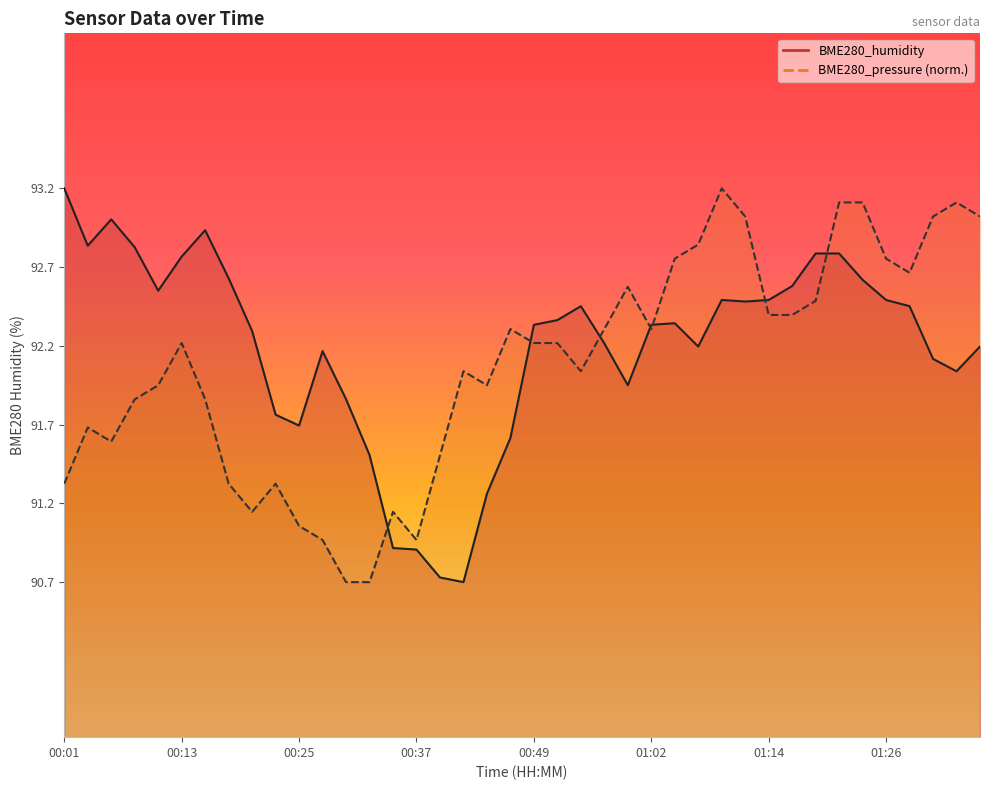

Reading right to left, transcribe all the data shown in this chart.

BME280_humidity: 01:36=92.2	01:33=92.1	01:31=92.2	01:28=92.5	01:26=92.5	01:23=92.7	01:21=92.8	01:19=92.8	01:16=92.6	01:14=92.5	01:11=92.5	01:09=92.5	01:06=92.2	01:04=92.4	01:02=92.4	00:59=92.0	00:57=92.2	00:54=92.5	00:52=92.4	00:49=92.4	00:47=91.6	00:45=91.3	00:42=90.7	00:40=90.7	00:37=90.9	00:35=90.9	00:33=91.5	00:30=91.9	00:28=92.2	00:25=91.7	00:23=91.8	00:20=92.3	00:18=92.7	00:16=93.0	00:13=92.8	00:11=92.6	00:08=92.9	00:06=93.0	00:03=92.9	00:01=93.2
BME280_pressure: 01:36=93.1	01:33=93.2	01:31=93.1	01:28=92.7	01:26=92.8	01:23=93.2	01:21=93.2	01:19=92.5	01:16=92.4	01:14=92.4	01:11=93.1	01:09=93.2	01:06=92.9	01:04=92.8	01:02=92.3	00:59=92.6	00:57=92.3	00:54=92.1	00:52=92.3	00:49=92.3	00:47=92.3	00:45=92.0	00:42=92.1	00:40=91.5	00:37=91.0	00:35=91.2	00:33=90.7	00:30=90.7	00:28=91.0	00:25=91.1	00:23=91.3	00:20=91.2	00:18=91.3	00:16=91.9	00:13=92.3	00:11=92.0	00:08=91.9	00:06=91.6	00:03=91.7	00:01=91.3